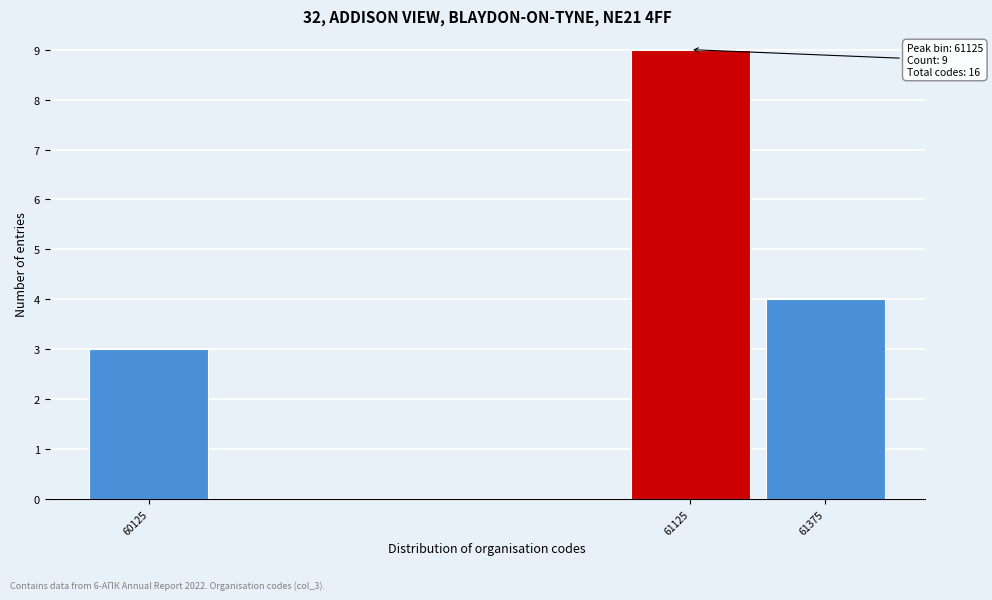

Reading left to right, what are all the values shown in this chart?

60125=3	61125=9	61375=4